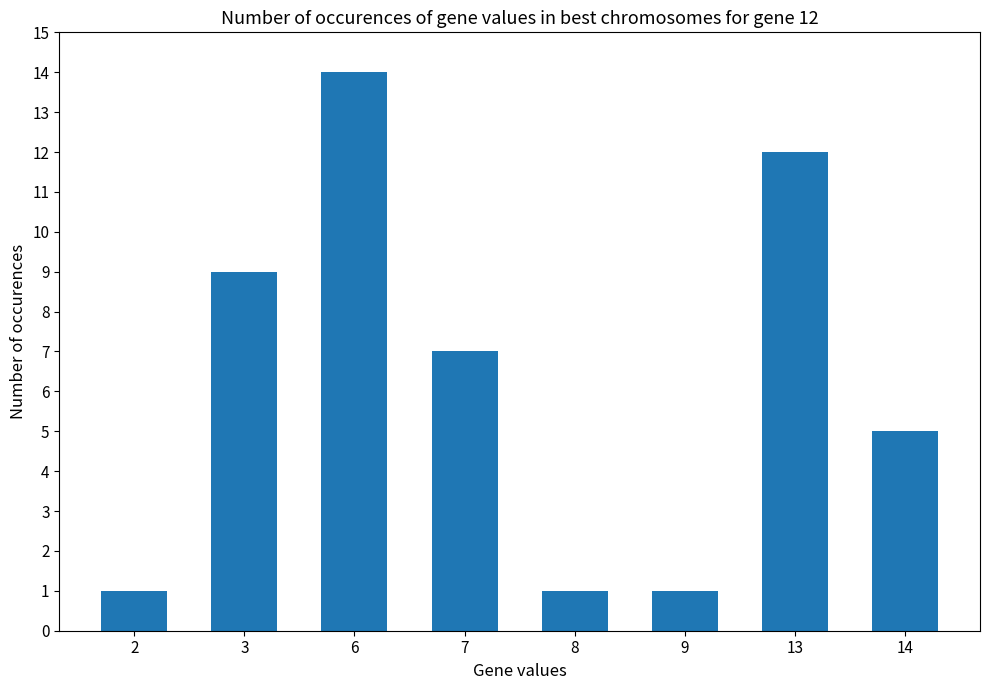

What is the ratio of the value at 7 to the value at 13?

0.6